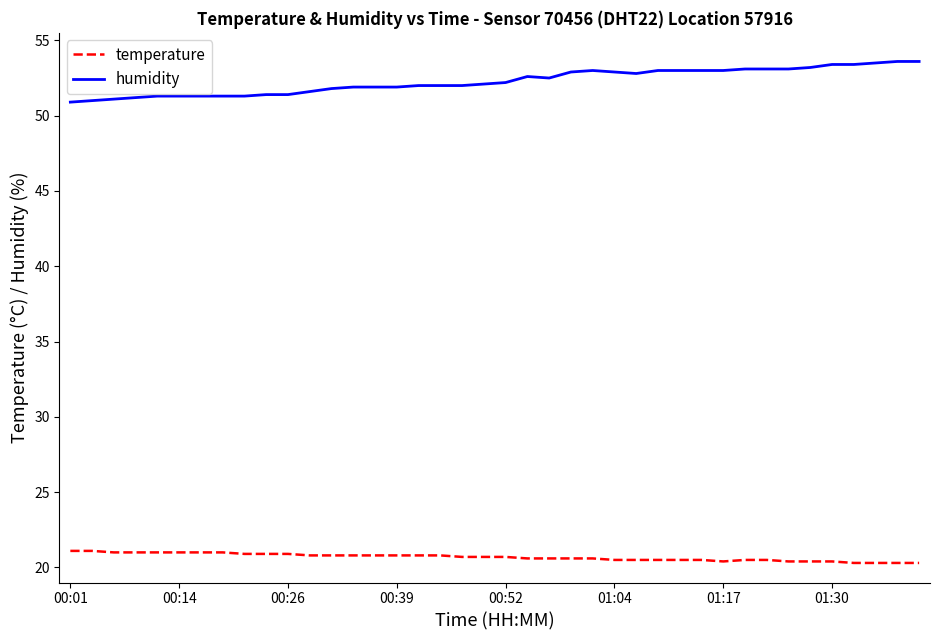

What is the maximum value shown in the chart?

53.6